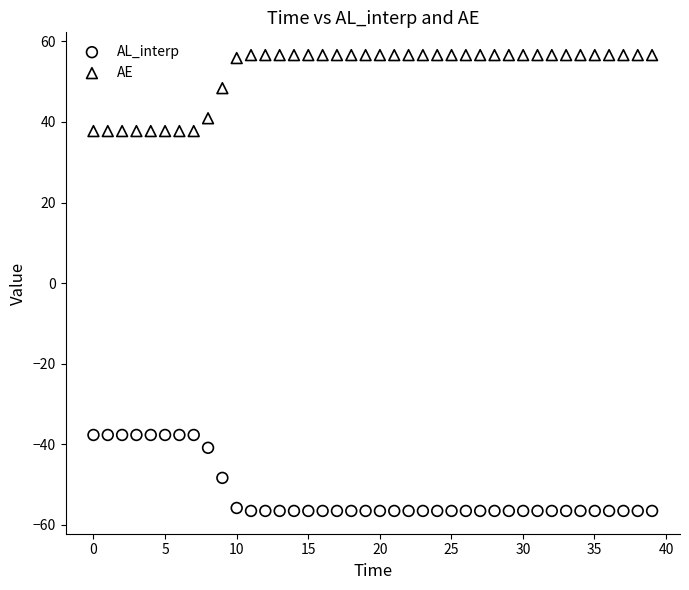

Which series contains the lowest Y value?

AL_interp